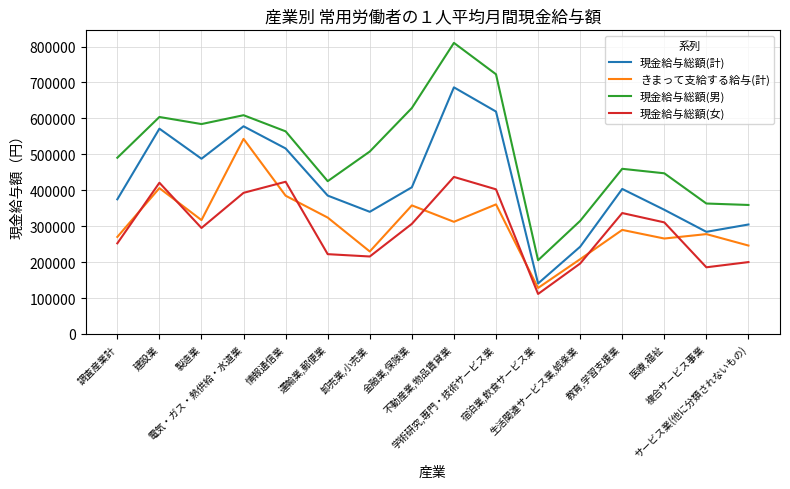

After their last crossing, which series has the higher values: 現金給与総額(女) or きまって支給する給与(計)?

きまって支給する給与(計)